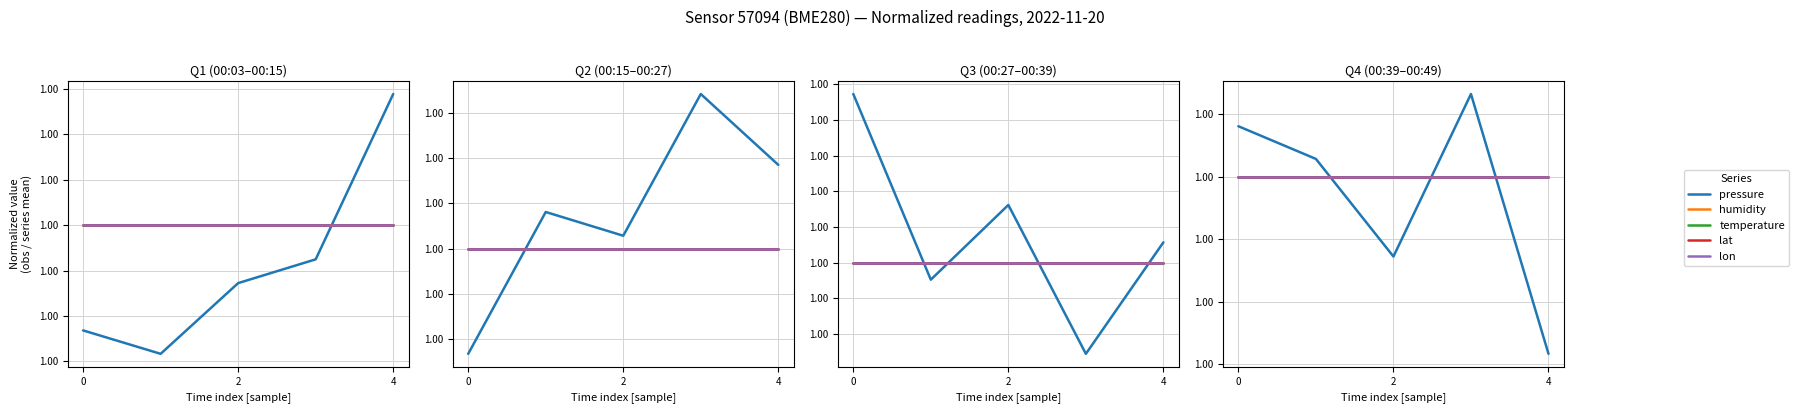

Which label corresponds to the largest value in the chart?

4